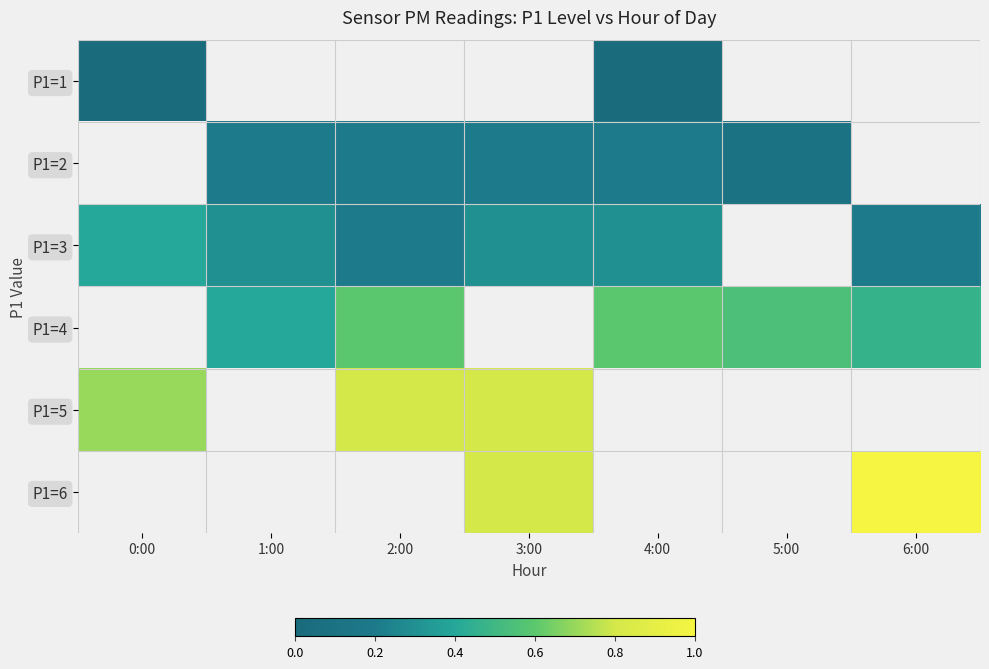

At which label is P1=3 closest to 0?

2:00